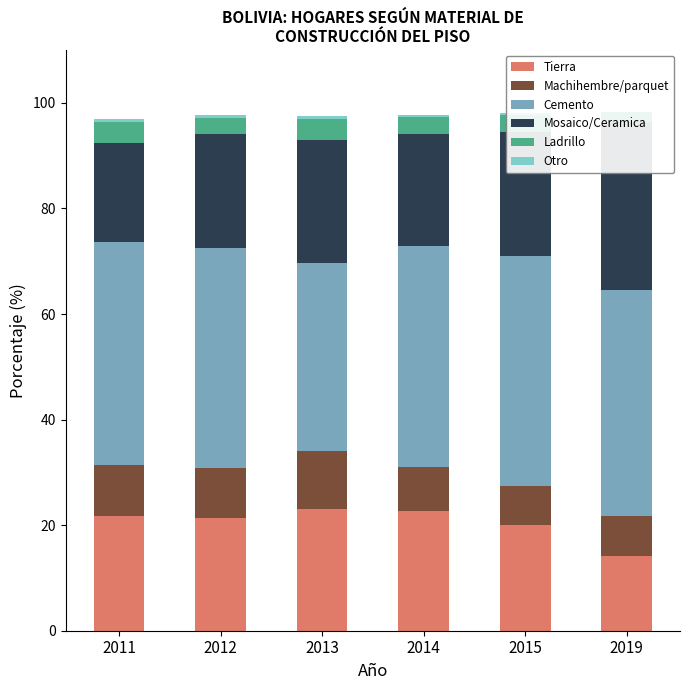

What is the average value of the Tierra series?

20.5